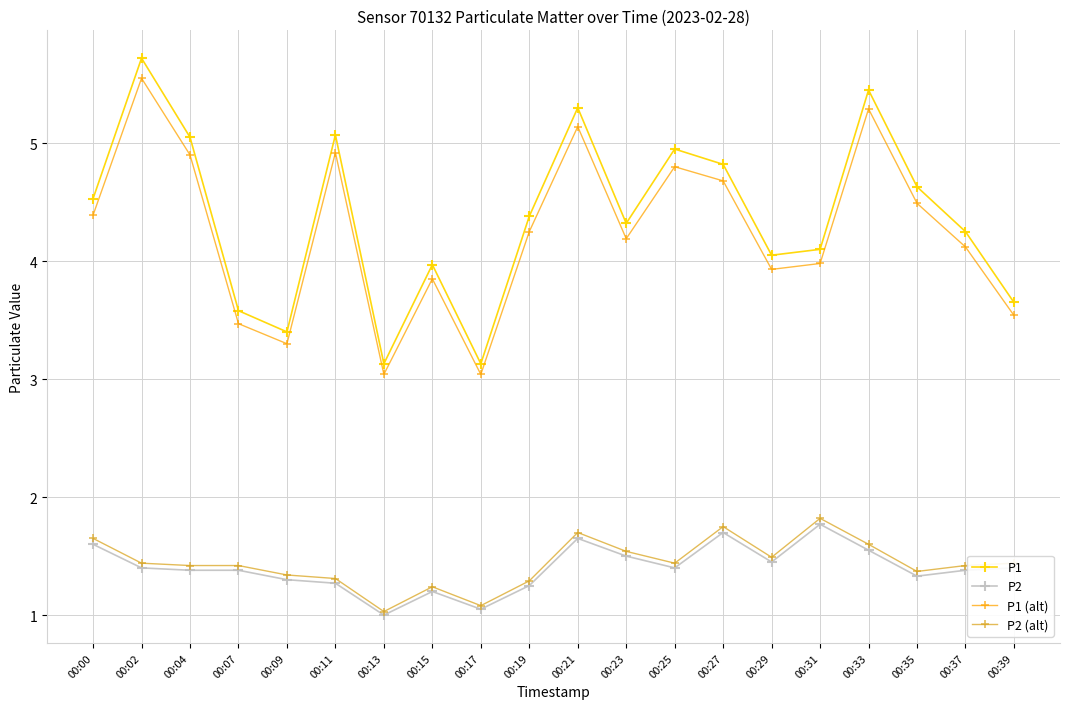

What is the lowest value of the P1 series?

3.1